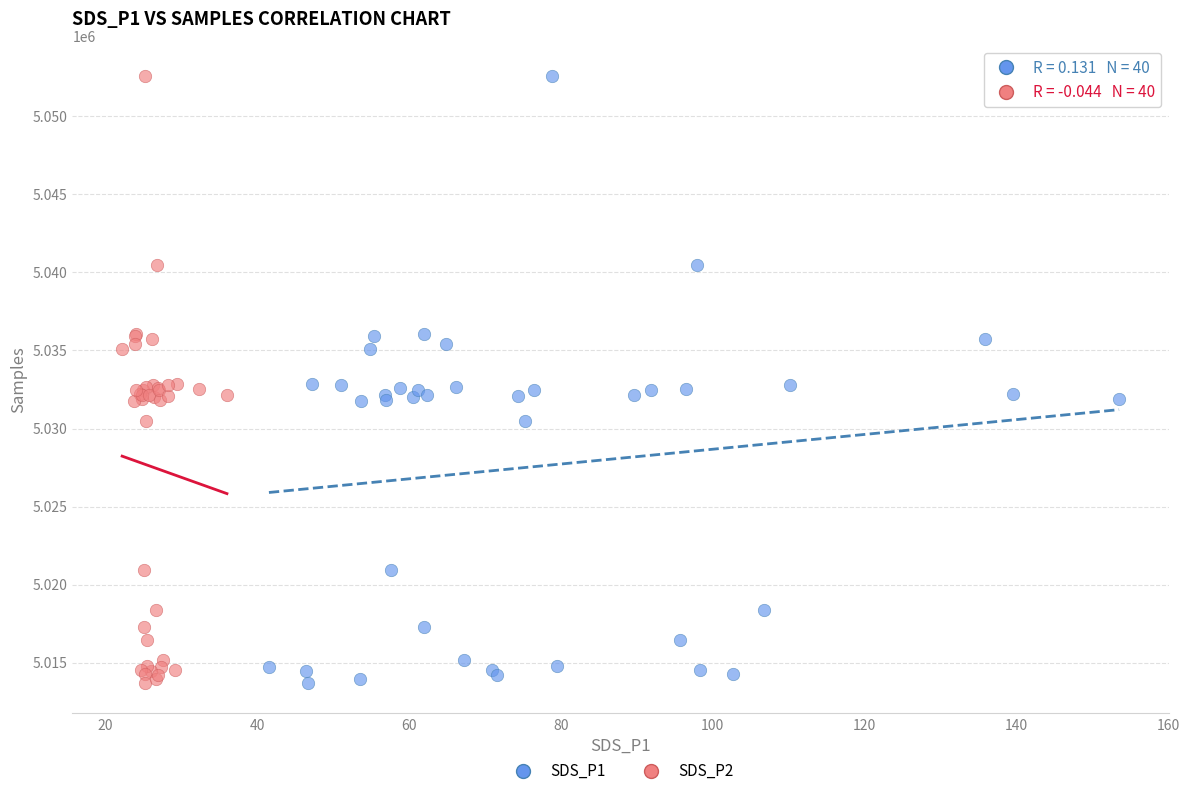

What are all the series names shown in the legend?

SDS_P1, SDS_P2